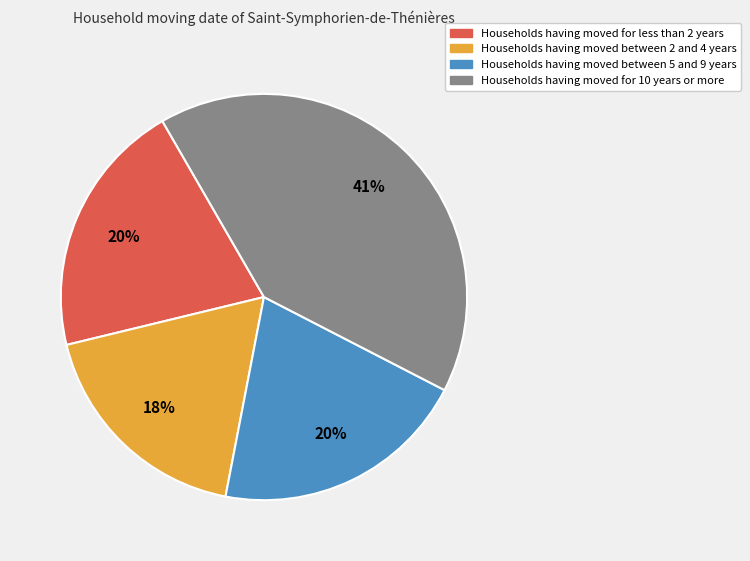

Is there a majority slice in this chart?

No